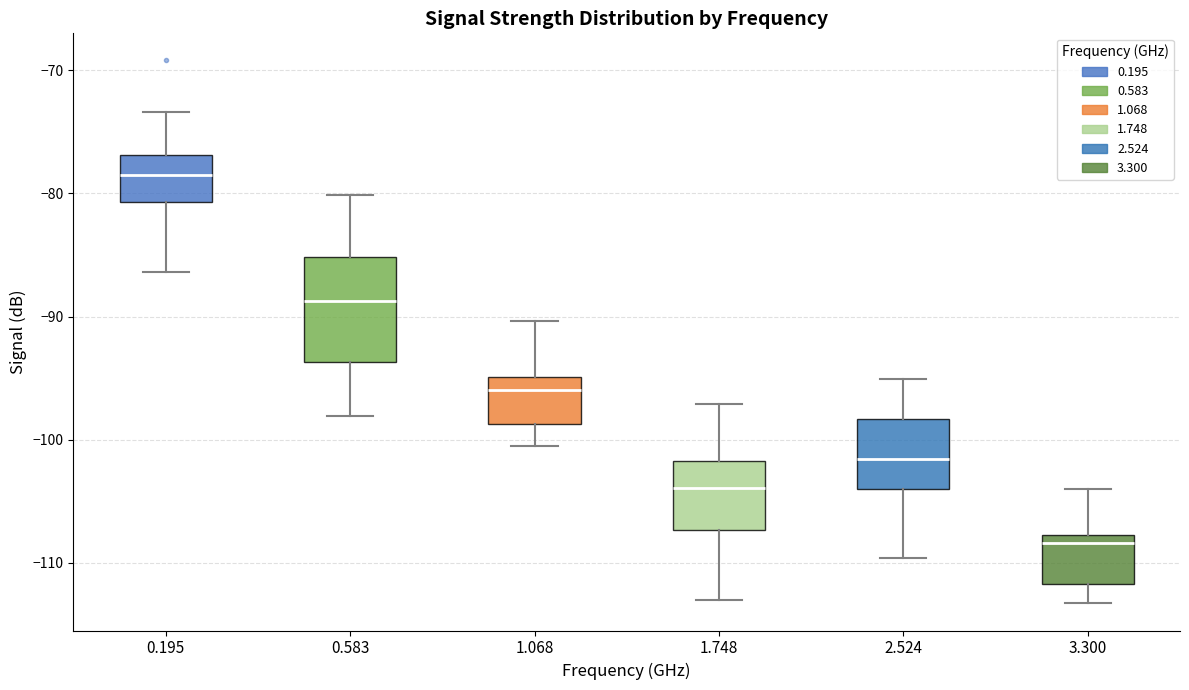

Reading left to right, transcribe this box plot: for each box, give where its median line is, the range the box spans, and where its two whiskers end, as read against the y-axis. The values are not printed on the chart, so give them approximately, as read against the axis.

0.195: median -78, box -81 to -77, whiskers -86 to -73
0.583: median -89, box -94 to -85, whiskers -98 to -80
1.068: median -96, box -99 to -95, whiskers -100 to -90
1.748: median -104, box -107 to -102, whiskers -113 to -97
2.524: median -102, box -104 to -98, whiskers -110 to -95
3.300: median -108 (just below the box's upper edge), box -112 to -108, whiskers -113 to -104